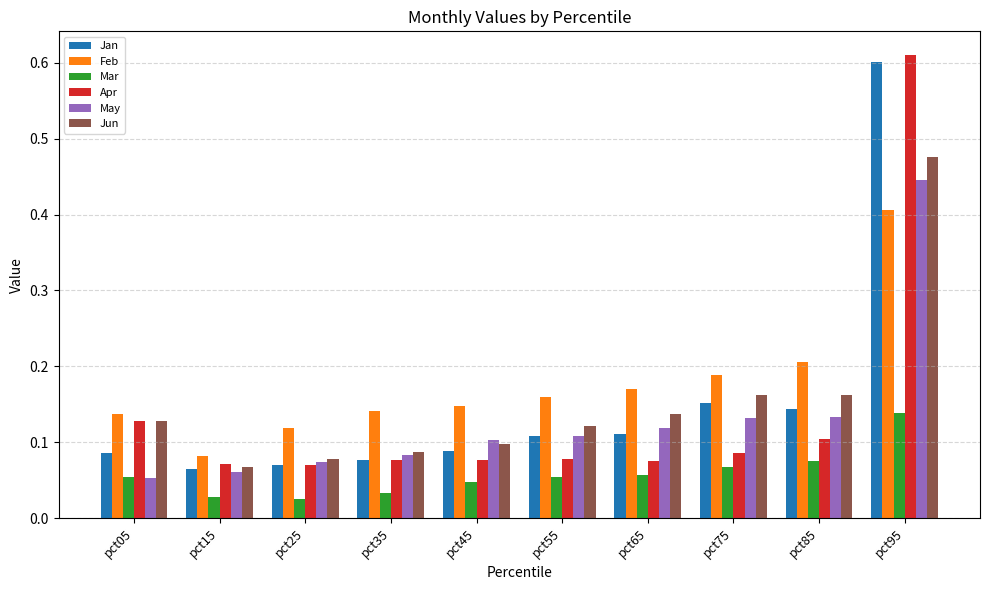

Which series has the largest range (max minus min)?

Apr